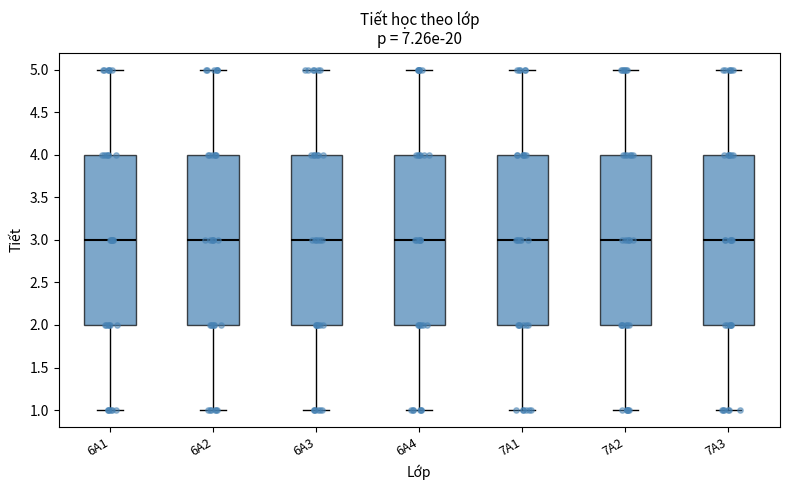

Where is the upper edge of the box for 6A4 on the y-axis? The values are not printed on the chart, so give them approximately, as read against the axis.

4